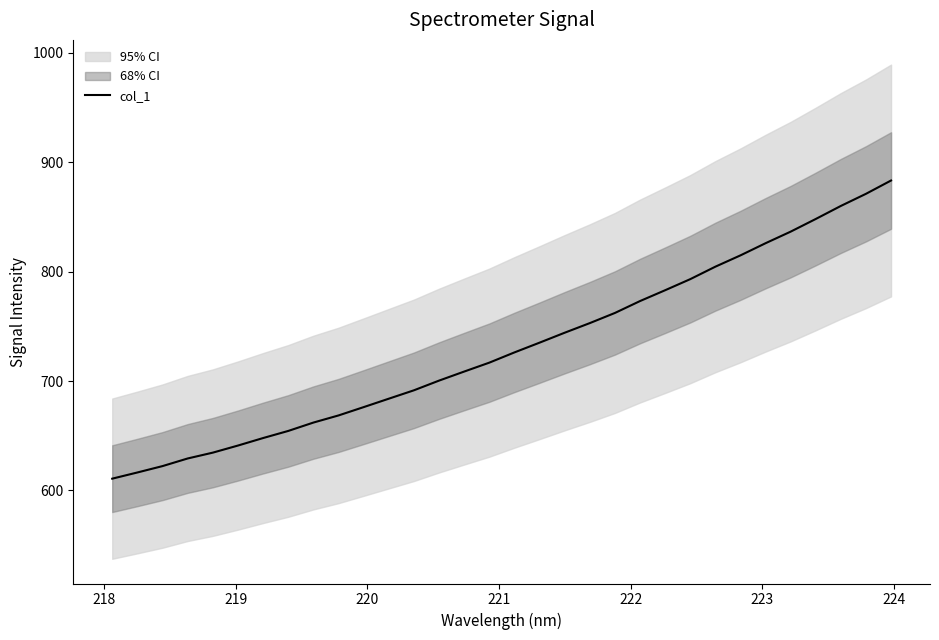

What is the maximum value for col_1?

883.4